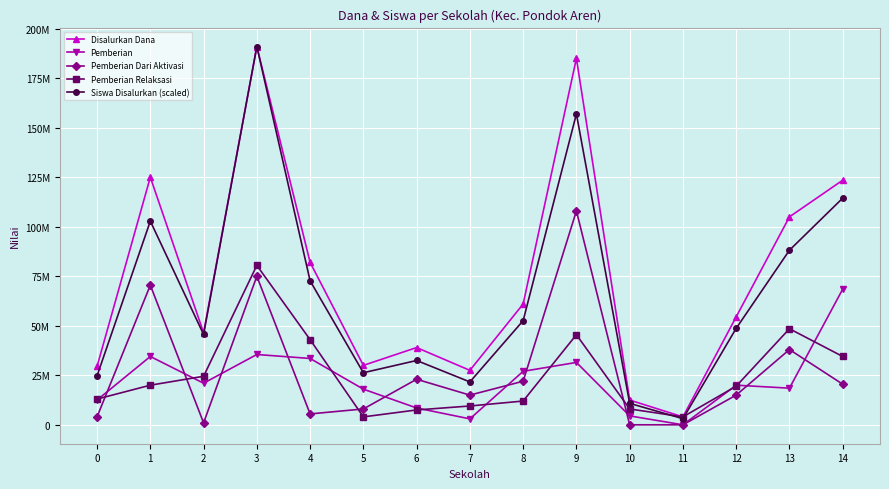

Between 9 and 14, which series saw the biggest shift?

Pemberian Dari Aktivasi